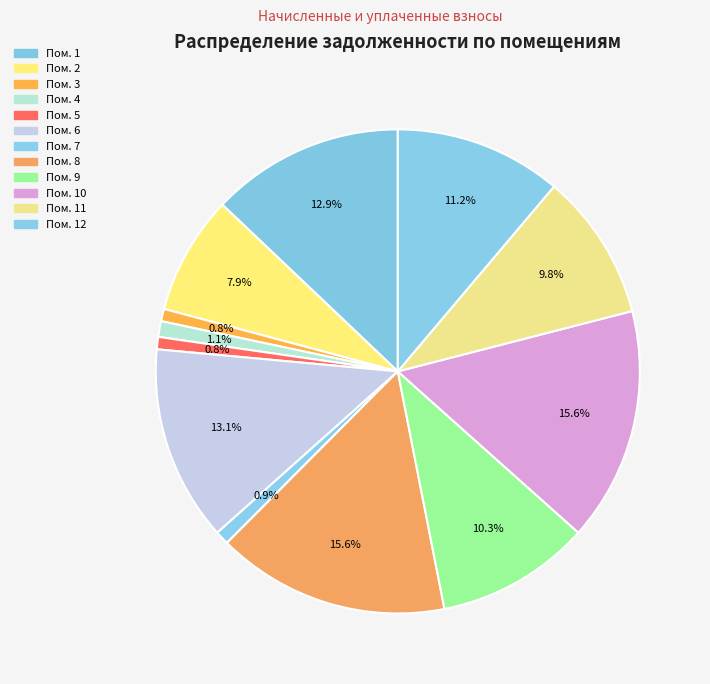

How many segments does this pie chart have?

12